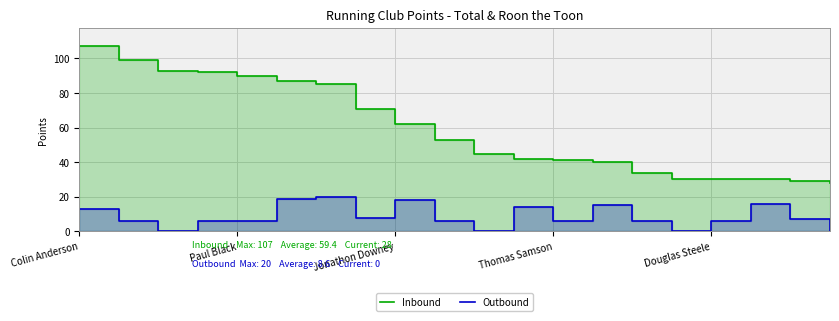

Which has a higher value, 17 or 12?

12